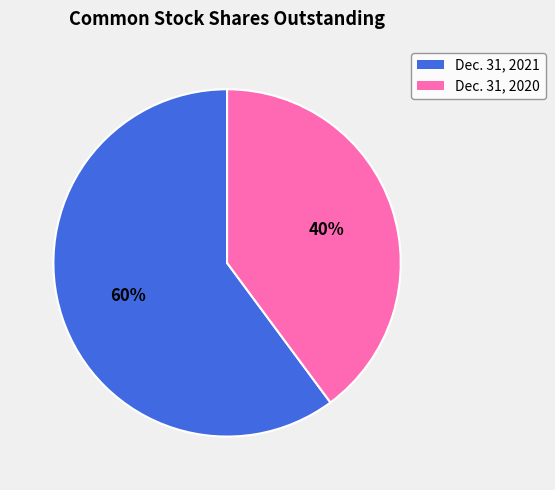

Which slice is the largest?

Dec. 31, 2021